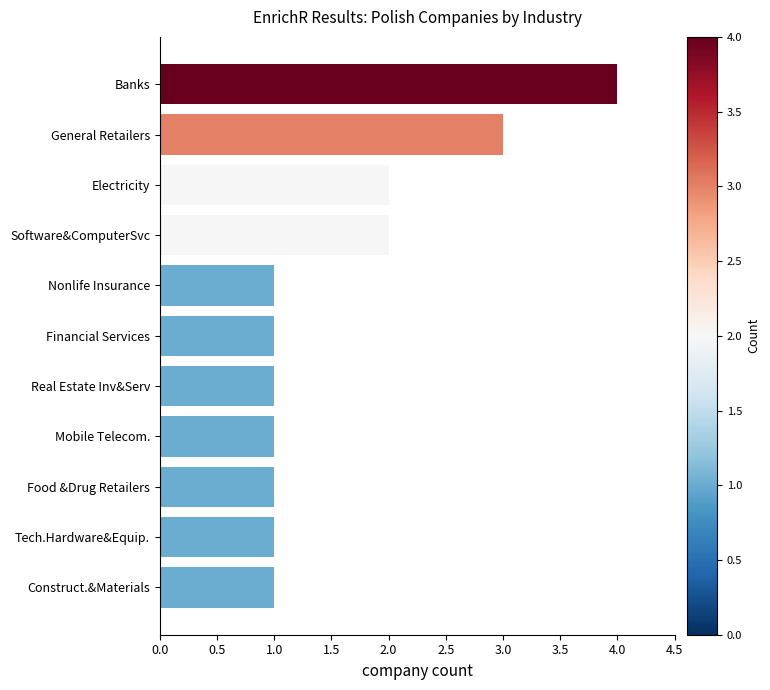

Which has a higher value, Banks or Real Estate Inv&Serv?

Banks